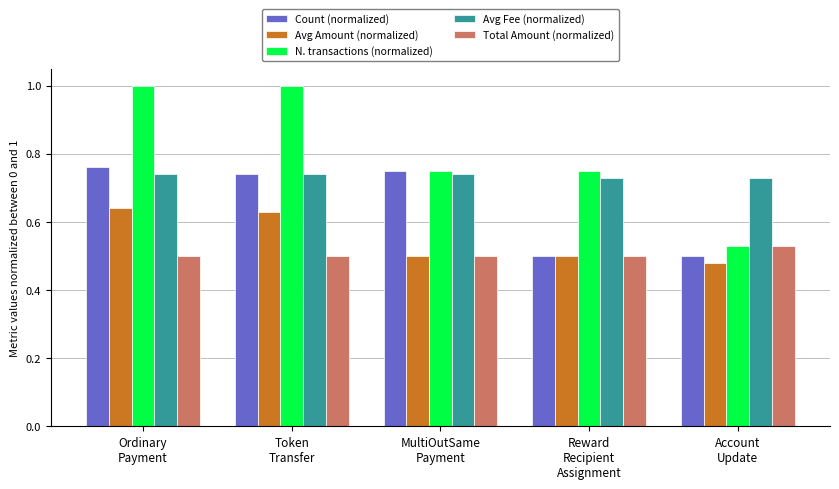

Does the chart contain any negative values?

No